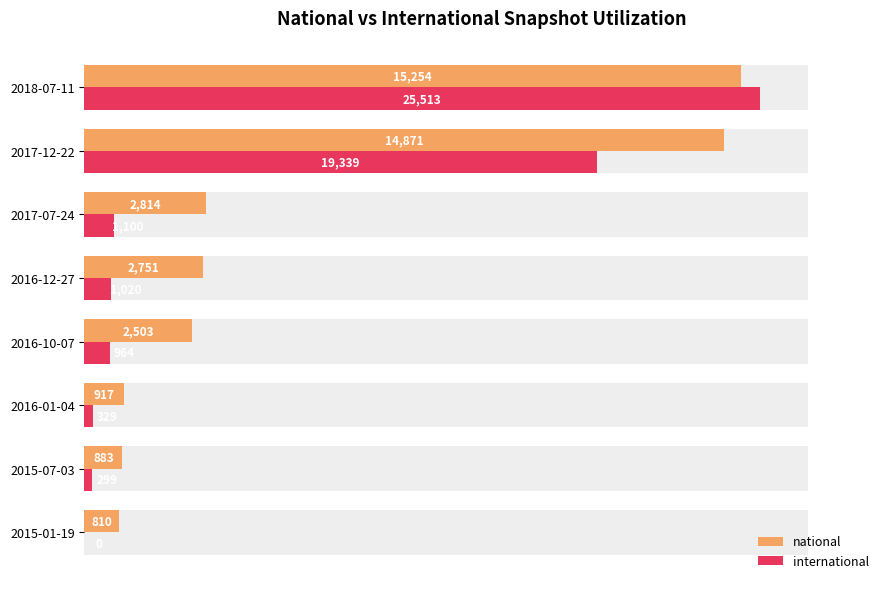

What are all the series names shown in the legend?

national, international